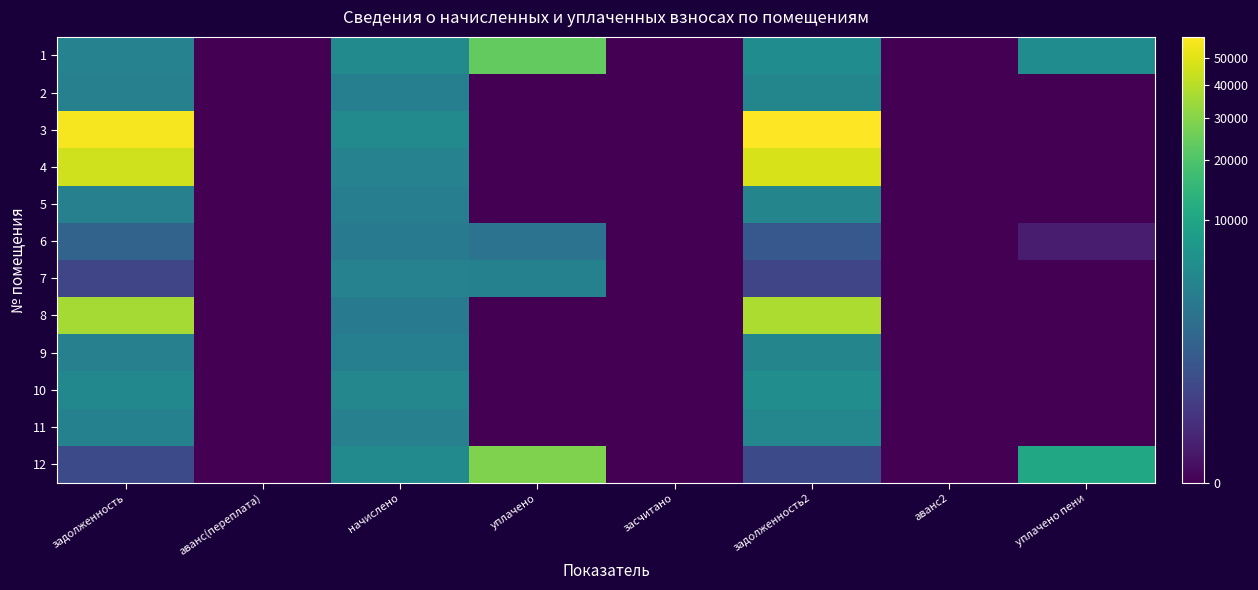

Rank the series at аванс(переплата) from highest to lowest value.

1, 2, 3, 4, 5, 6, 7, 8, 9, 10, 11, 12